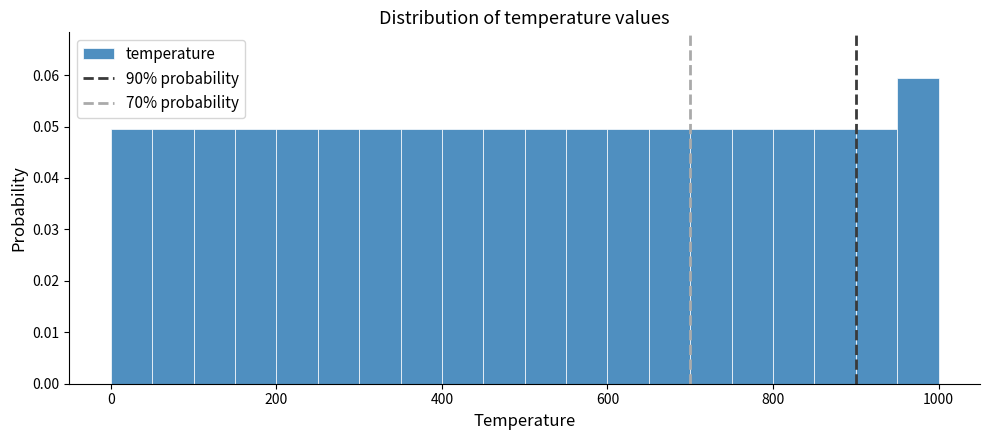

Around what value on the x-axis is the tallest bar? Give the approximate position of its centre, as read against the axis.

980